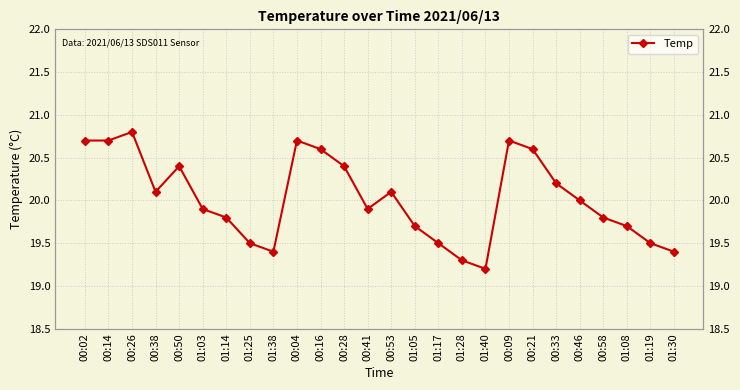

What is the change in value from 01:03 to 01:25?

-0.4